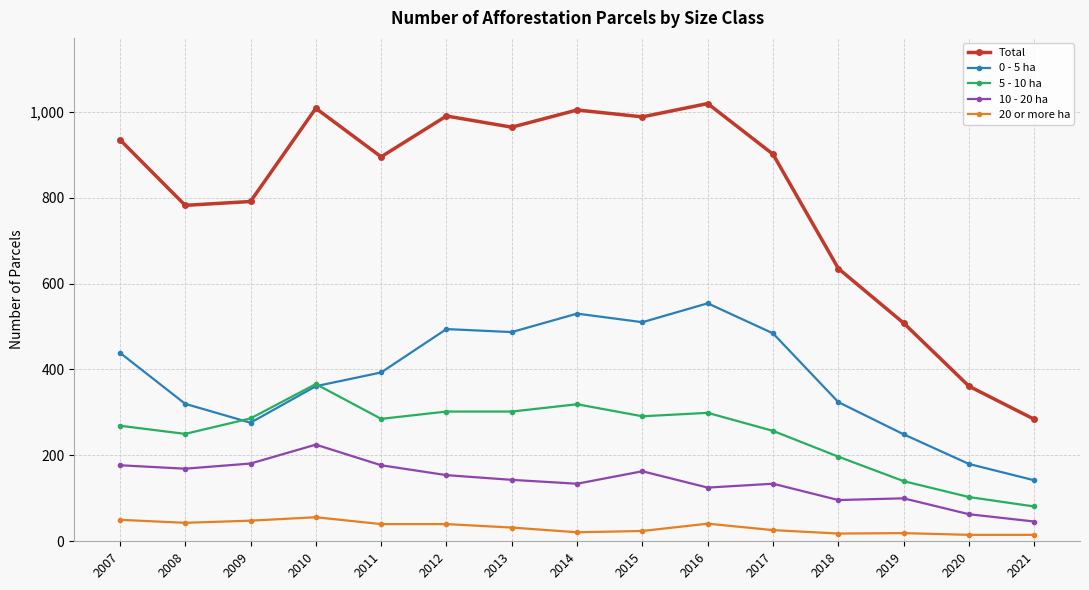

Count the number of data series in this chart.

5